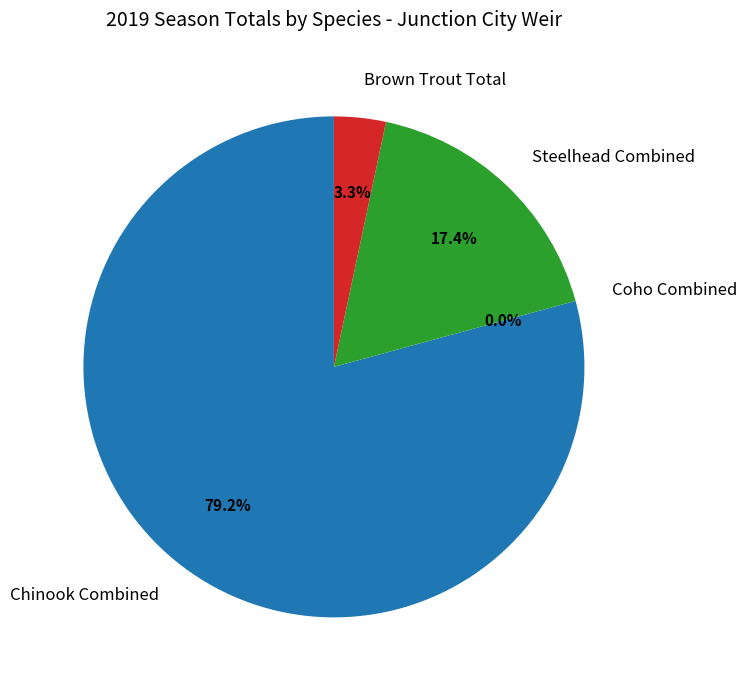

The Chinook Combined slice represents 79% of the pie. True or false?

True